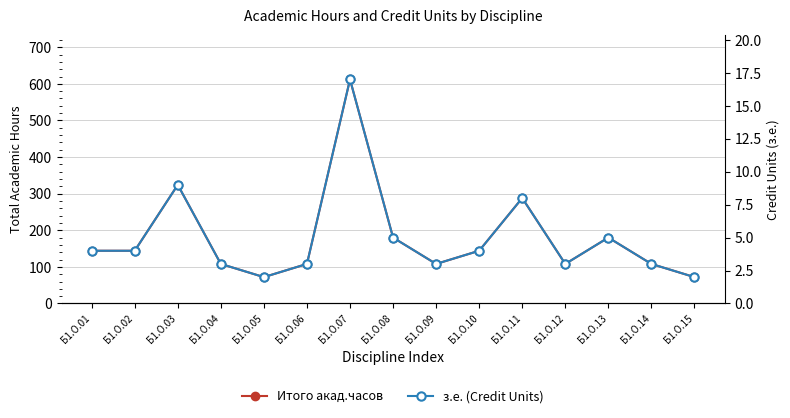

Rank the categories by Итого акад.часов value from highest to lowest.

Б1.О.07, Б1.О.03, Б1.О.11, Б1.О.08, Б1.О.13, Б1.О.01, Б1.О.02, Б1.О.10, Б1.О.04, Б1.О.06, Б1.О.09, Б1.О.12, Б1.О.14, Б1.О.05, Б1.О.15